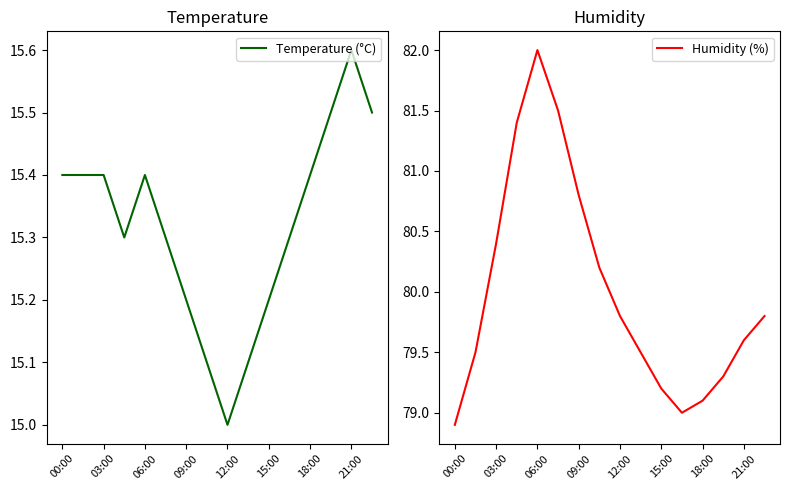

True or false: Humidity (%) has more than 2 points higher than both neighbors.

False